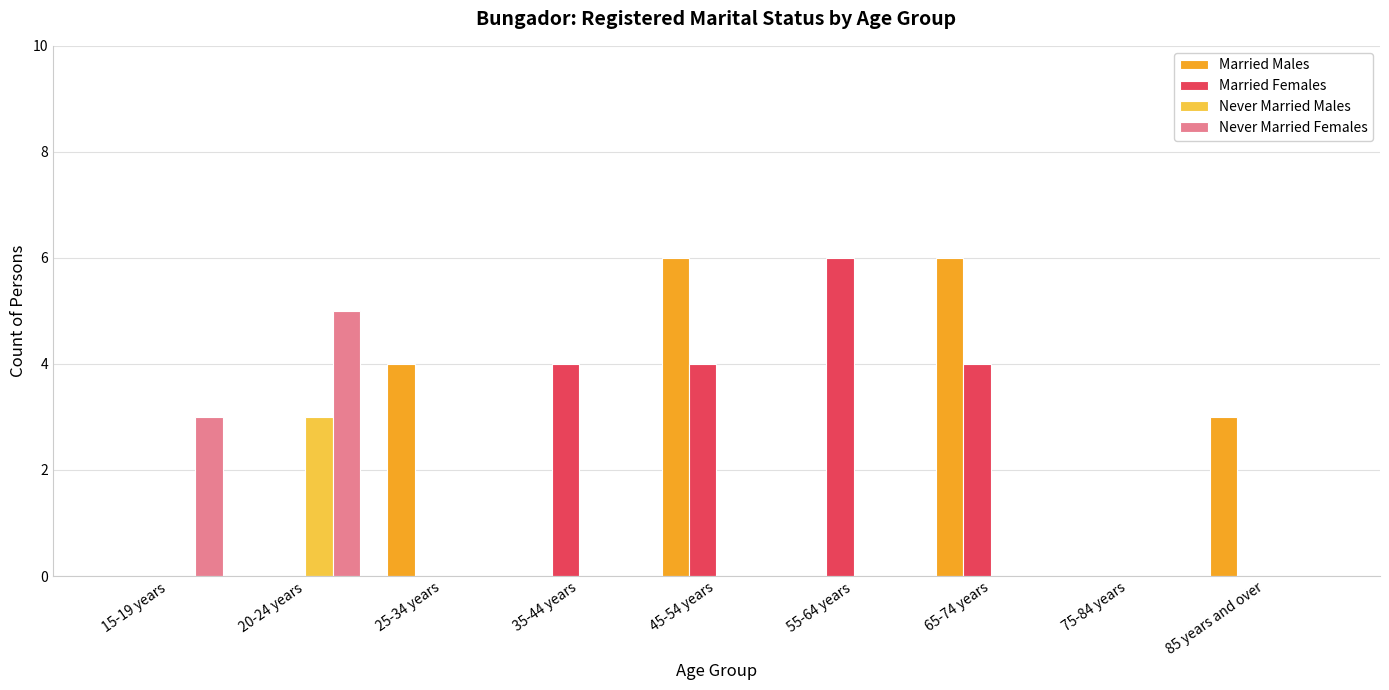

At which label does Never Married Females reach its peak?

20-24 years